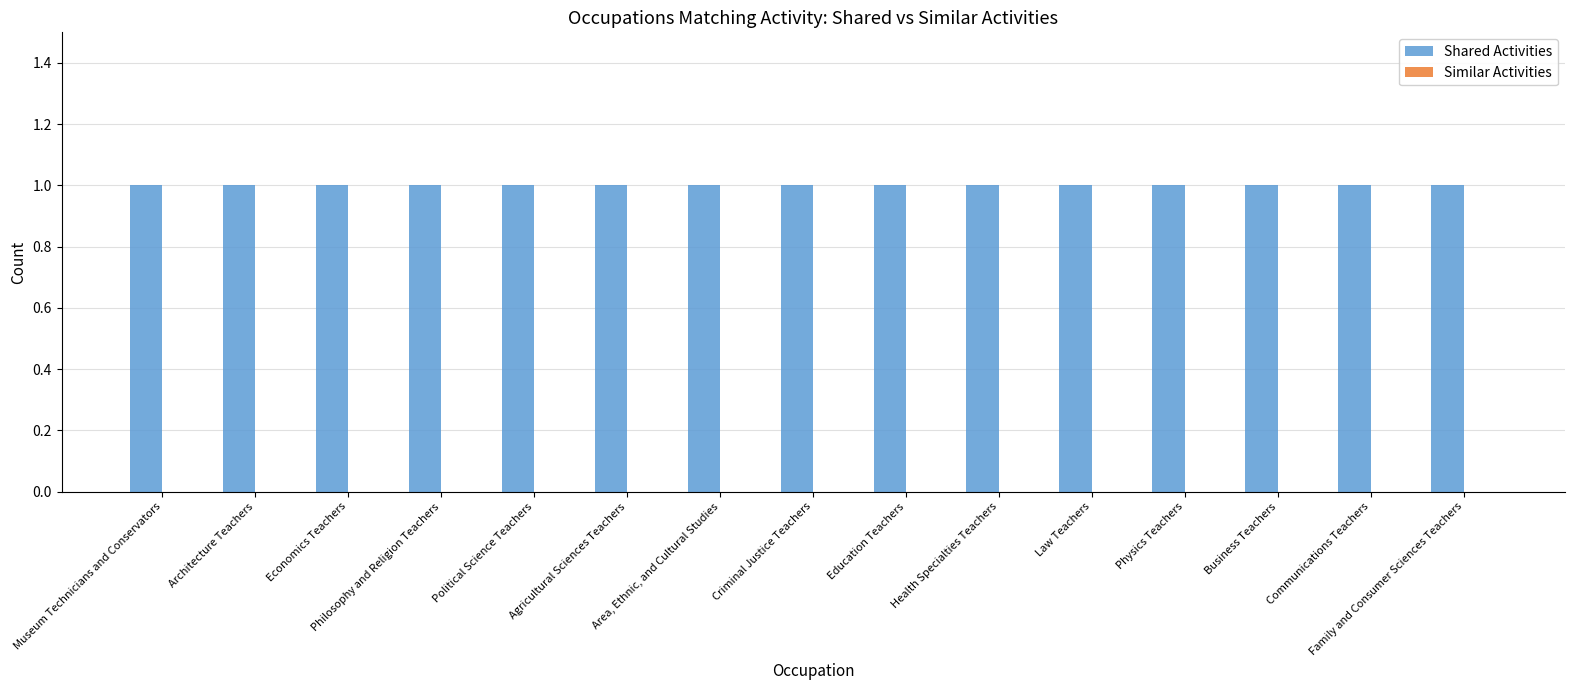

Rank the series by their maximum value, from highest to lowest.

Shared Activities, Similar Activities